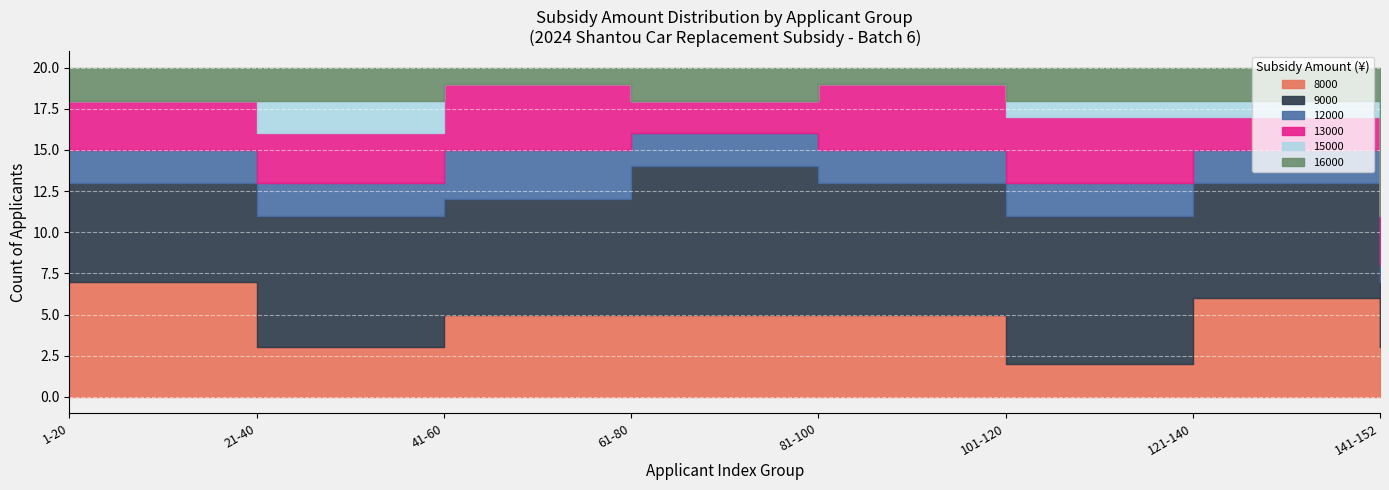

What is the difference between the maximum and second lowest values in the 16000 series?

1